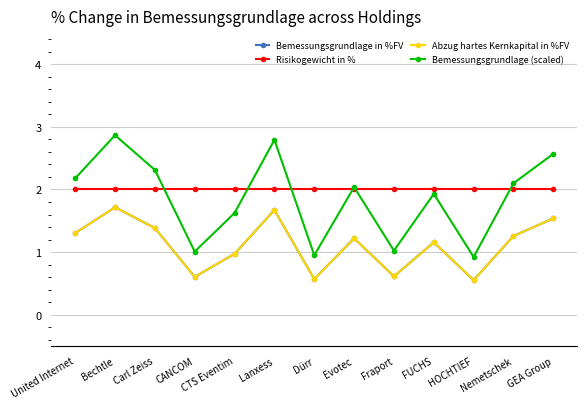

The Bemessungsgrundlage (scaled) series shows 0.9 at Dürr. True or false?

True